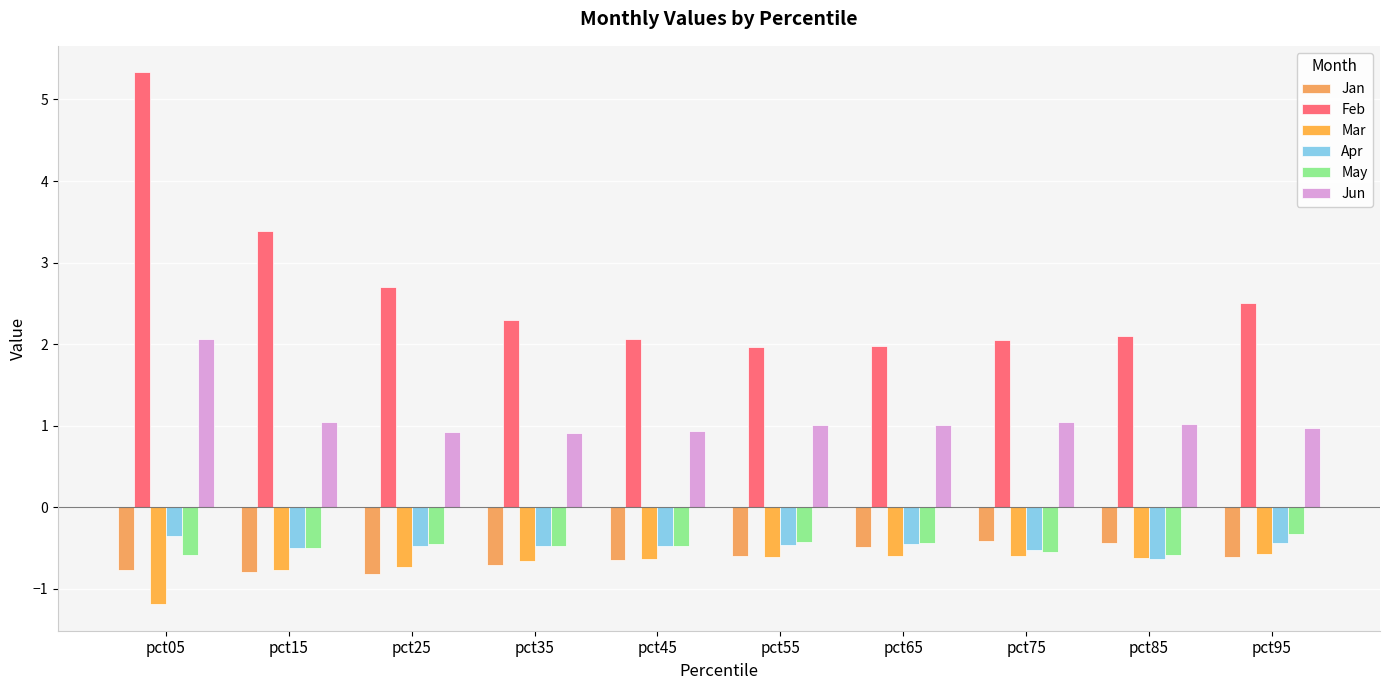

What are all the series names shown in the legend?

Jan, Feb, Mar, Apr, May, Jun